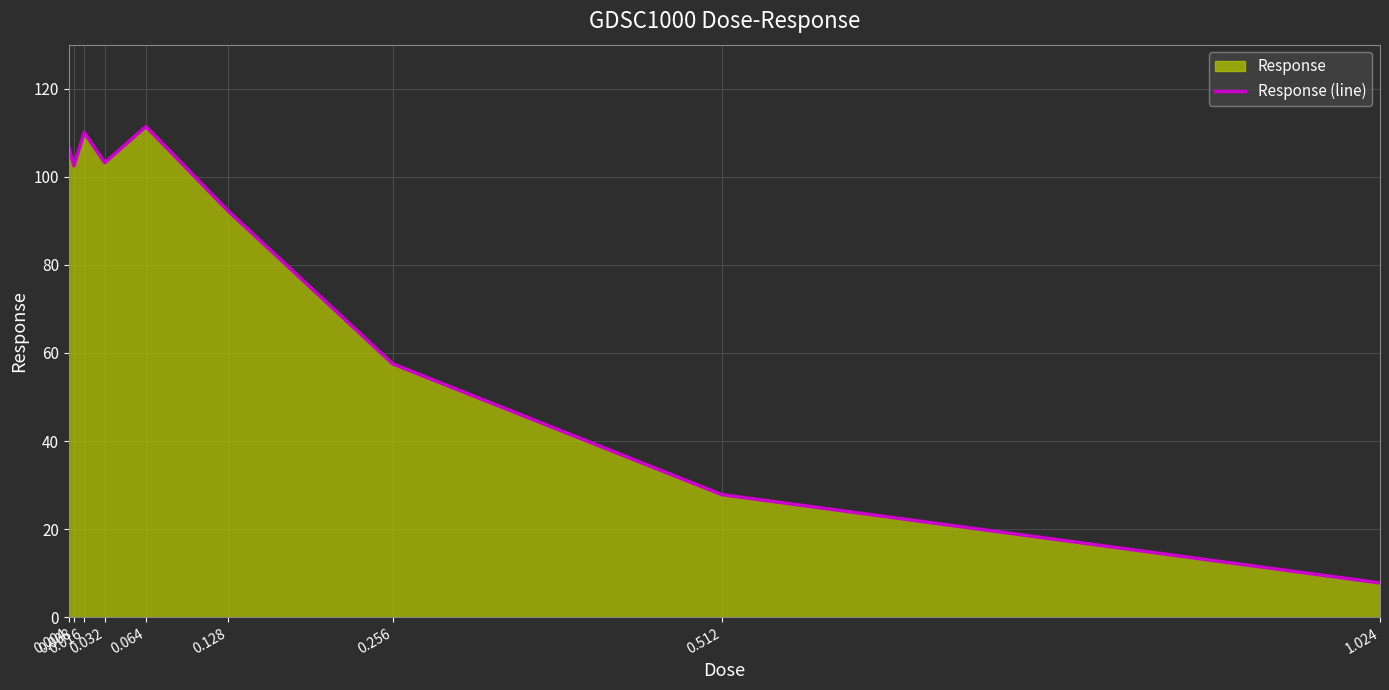

What position from the left is 0.008?

2